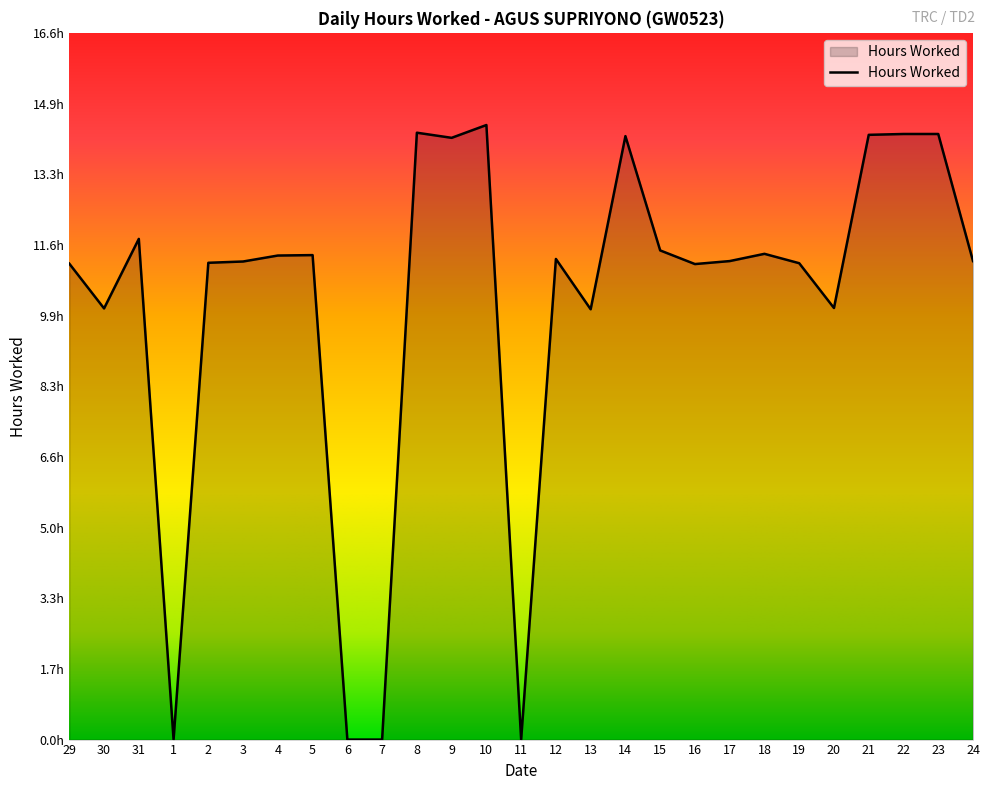

Approximately how many times larger is the value at 22 compared to 8?

1.0